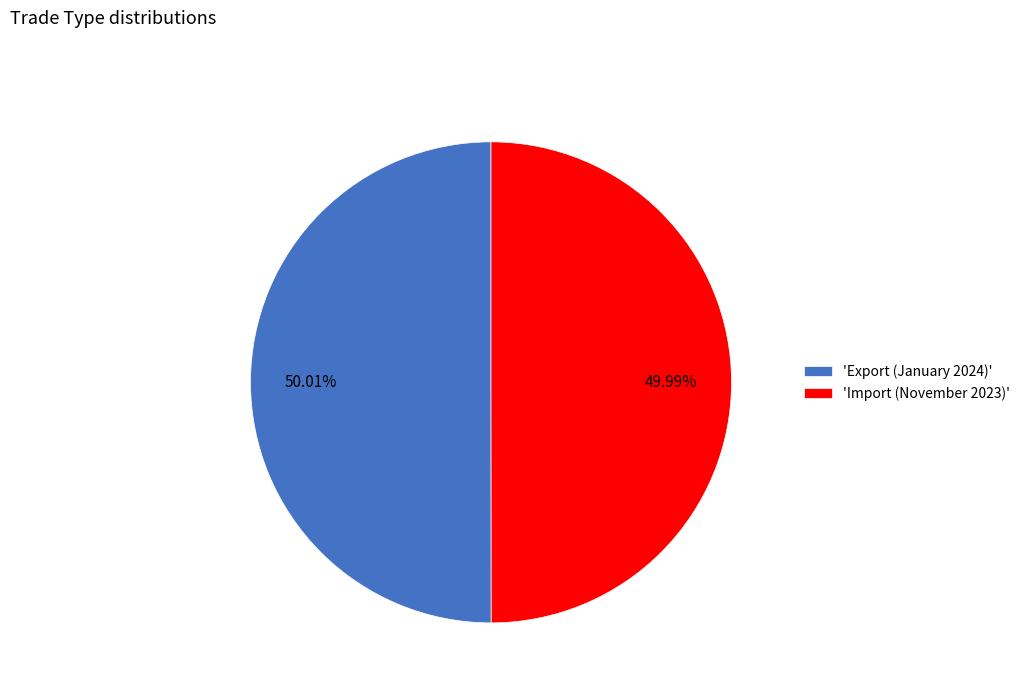

Do 'Export (January 2024)' and 'Import (November 2023)' together represent more than half of the pie?

Yes